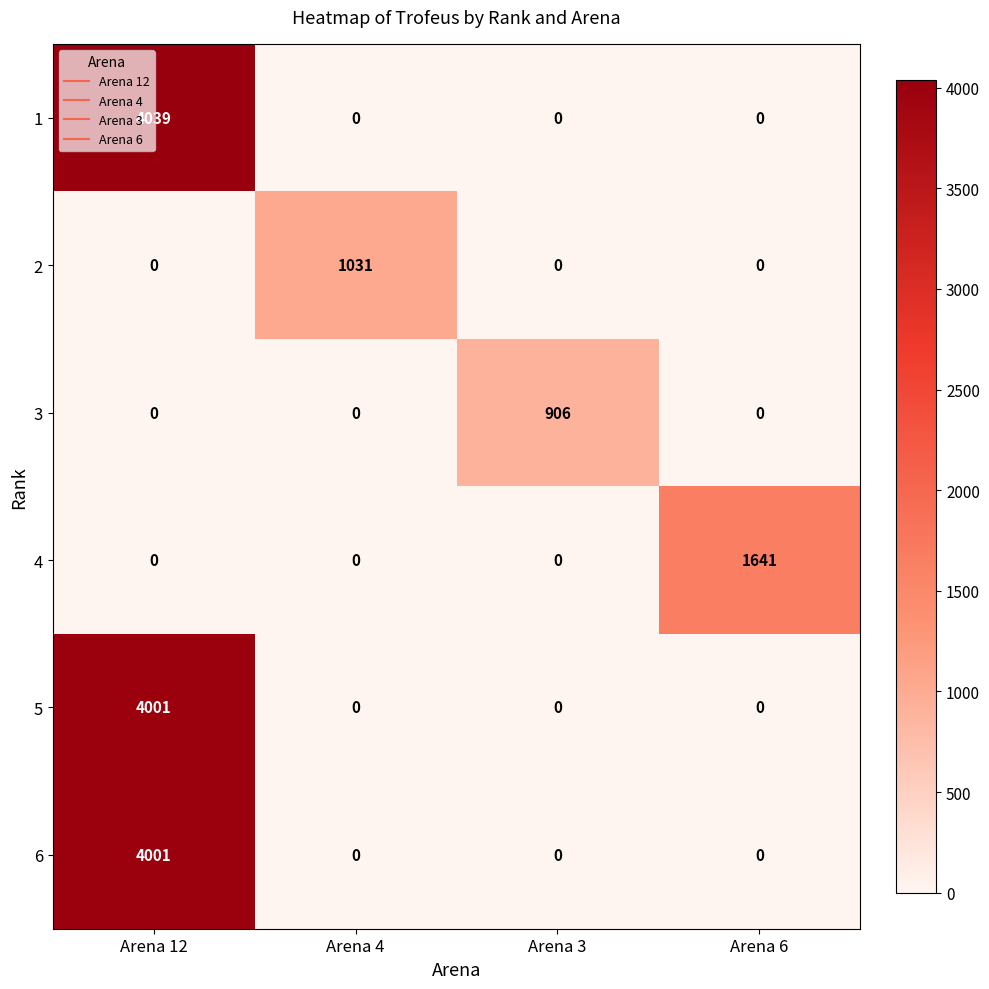

Is the value of 3 at Arena 4 greater than the value of 5 at Arena 12?

No